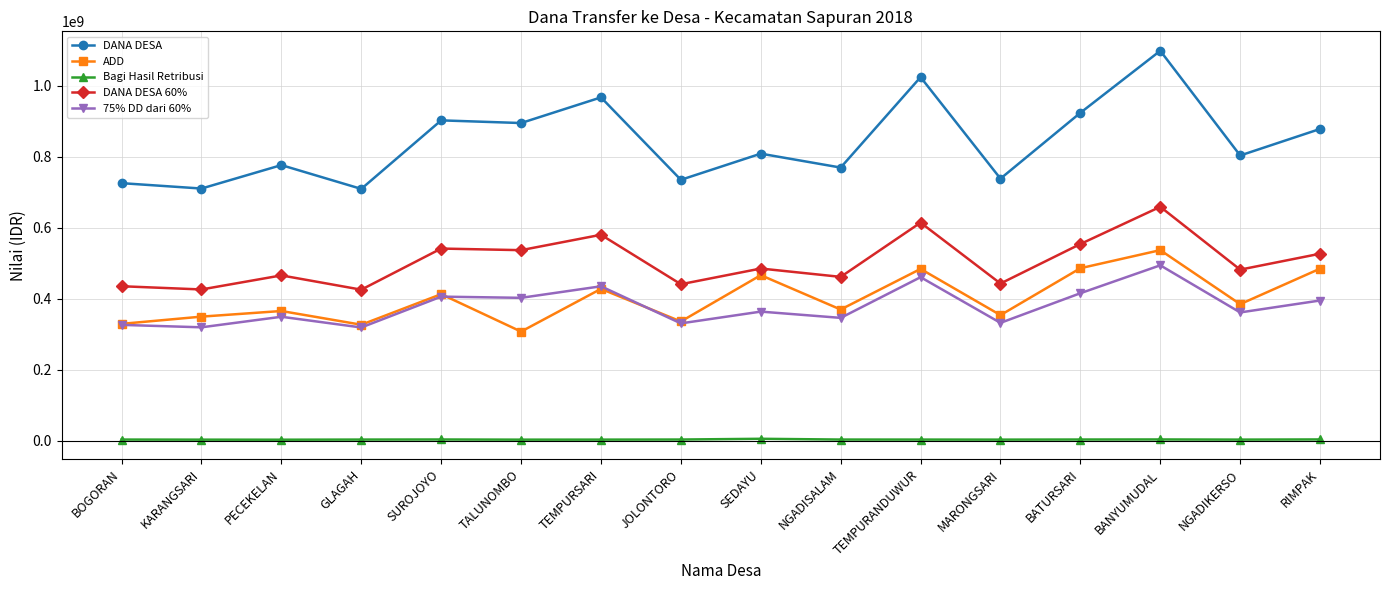

Is it true that Bagi Hasil Retribusi equals 5786000 at SEDAYU?

True